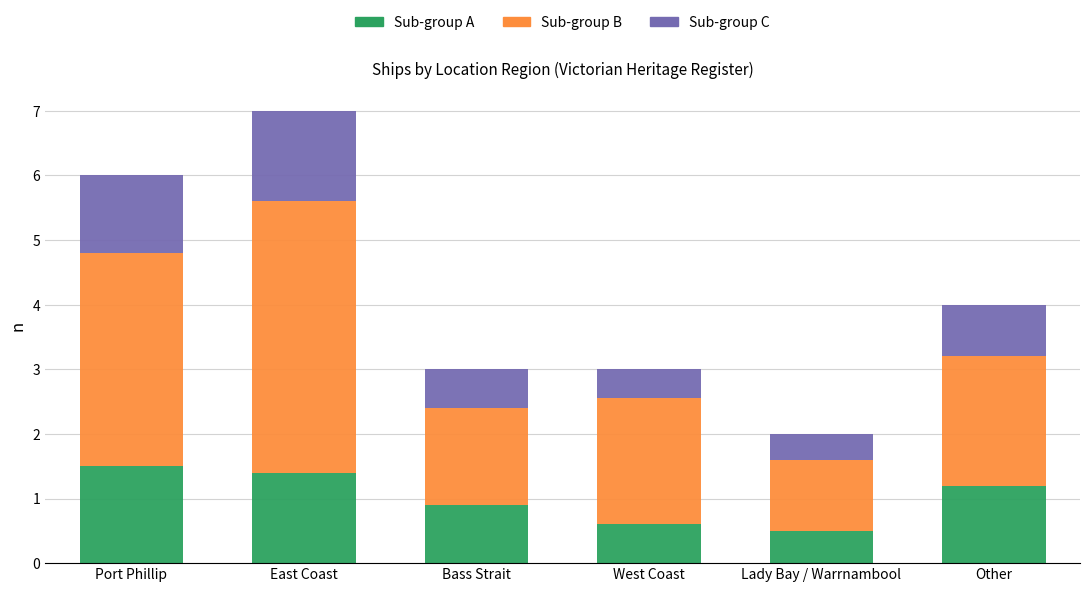

What is the total value across all series at West Coast?

3.0